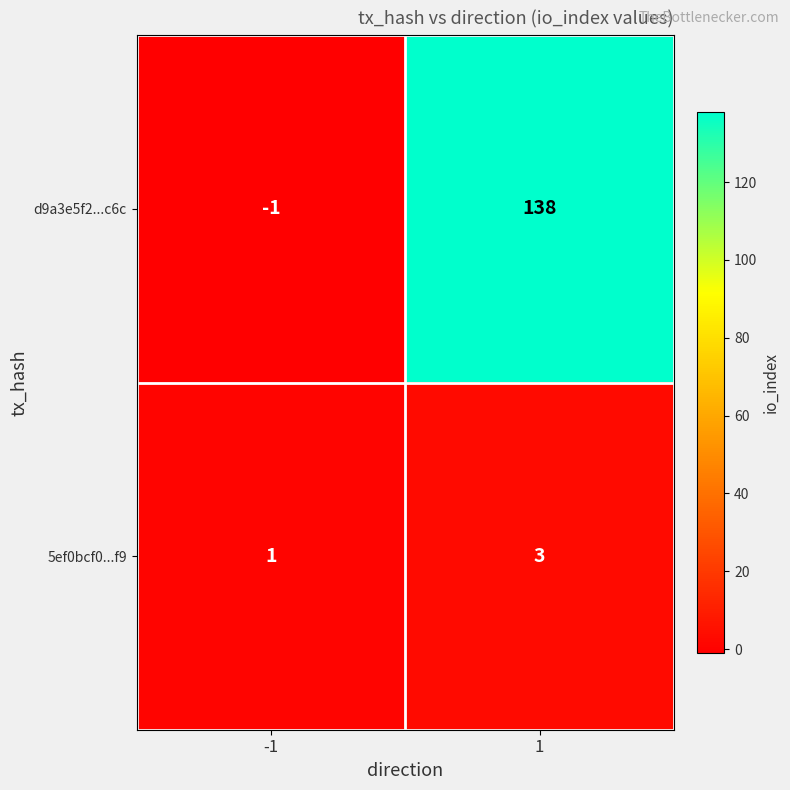

Reading left to right, what are all the values shown in this chart?

d9a3e5f2...c6c: -1=-1	1=138
5ef0bcf0...f9: -1=1	1=3